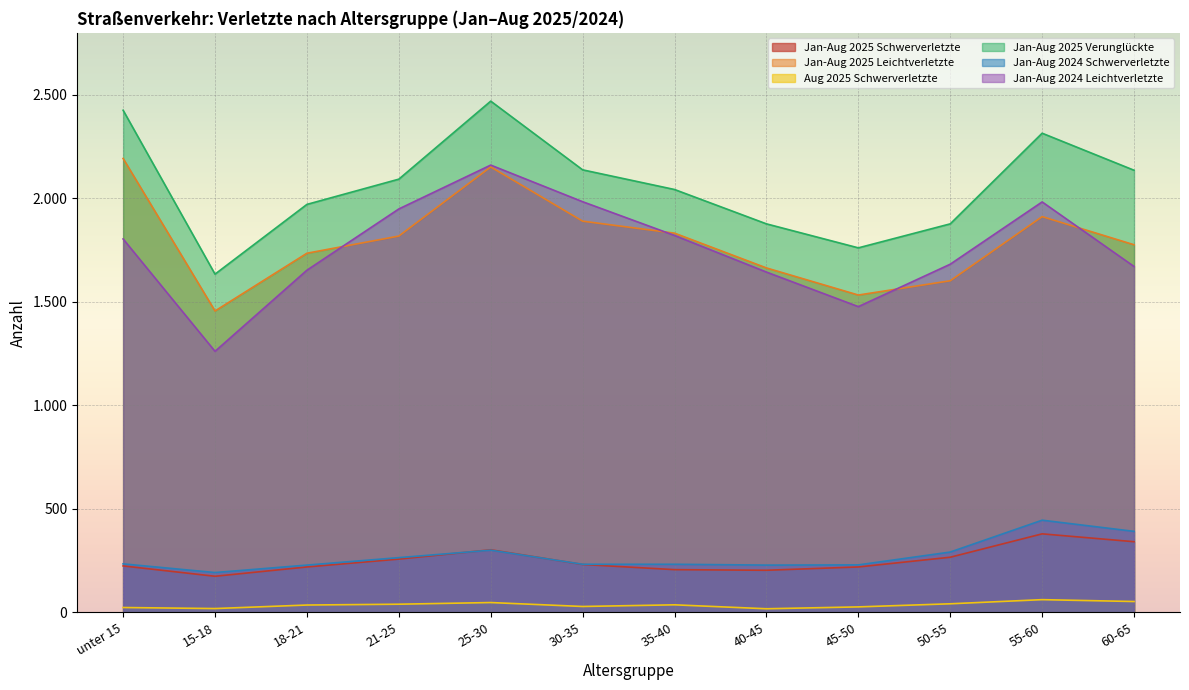

True or false: Jan-Aug 2025 Schwerverletzte and Jan-Aug 2025 Verunglückte intersect in this chart.

False